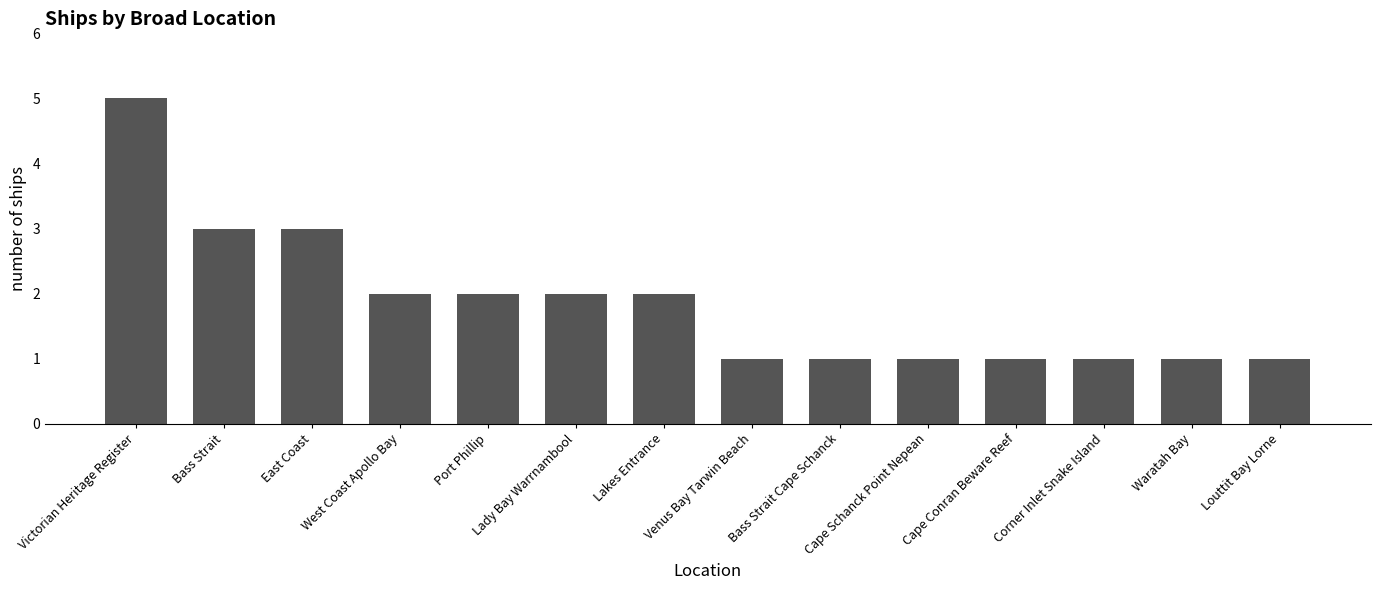

What is the difference between the values at Victorian Heritage Register and Bass Strait Cape Schanck?

4